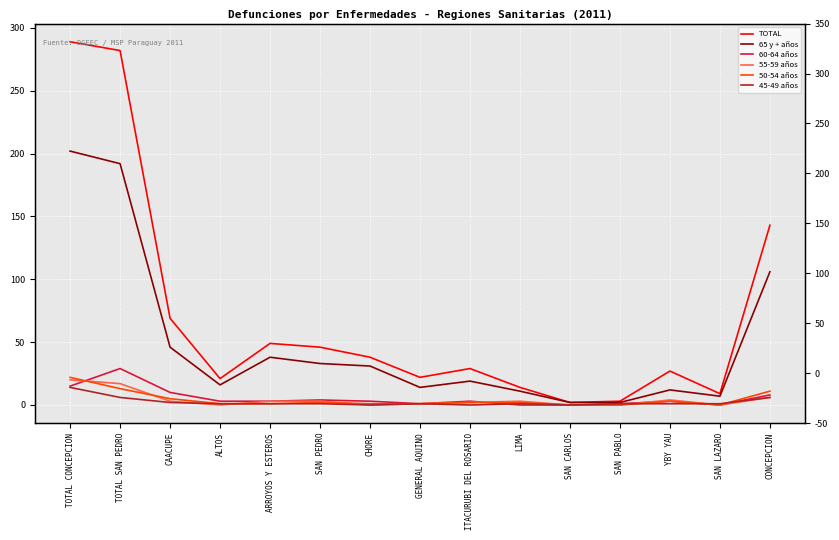

Does the chart display data point markers on the line(s)?

No